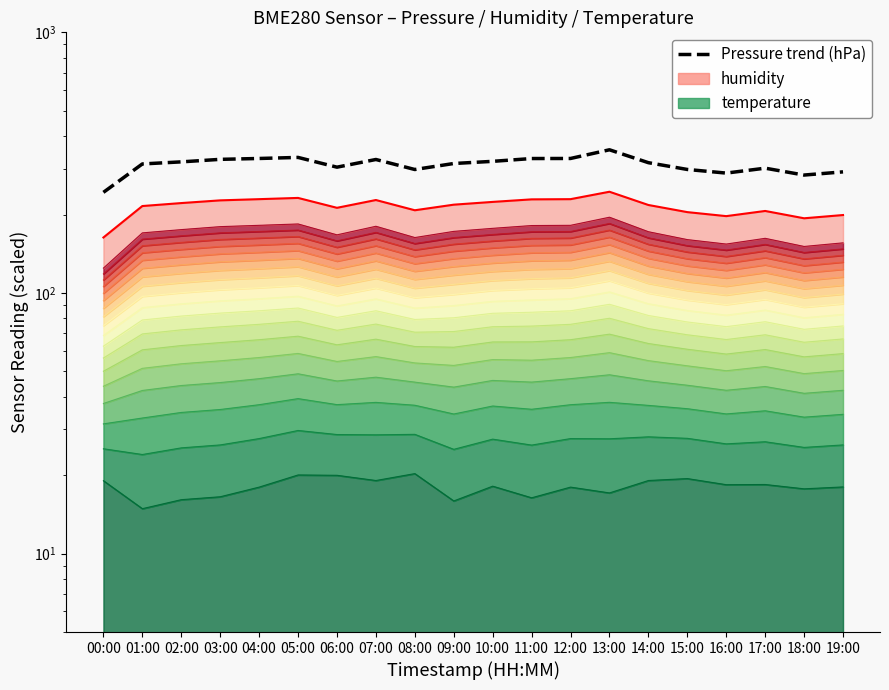

At which category does the chart reach its peak across all series?

13:00